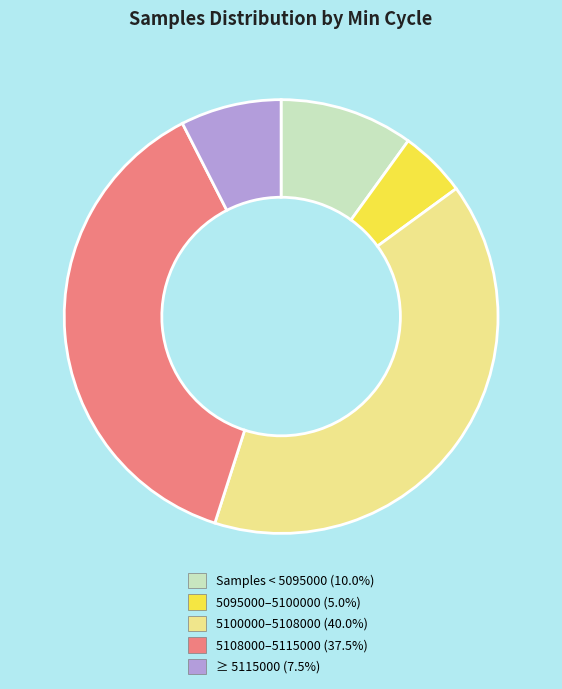

Count the number of slices in the pie.

5